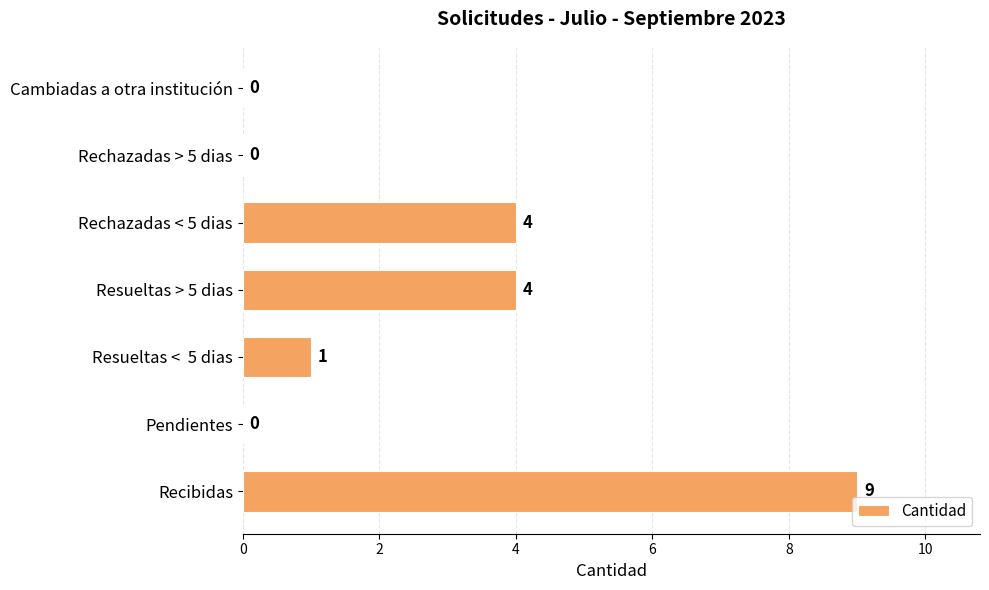

What is the sum of all values?

18